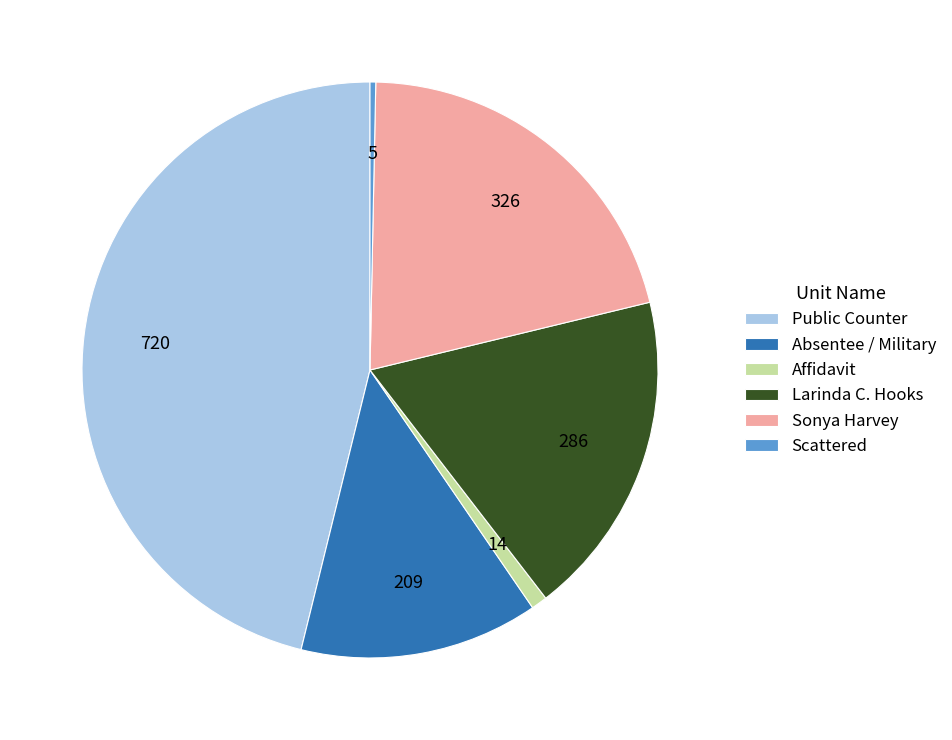

Which has a higher value, Affidavit or Absentee / Military?

Absentee / Military